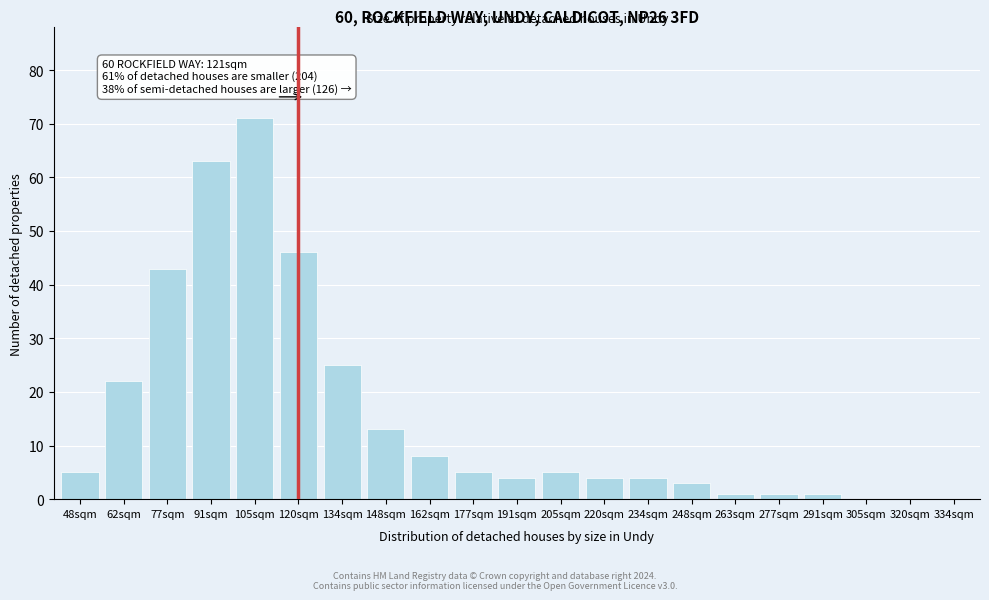

Reading left to right, list all the values displayed in this chart.

48sqm=5	62sqm=22	77sqm=43	91sqm=63	105sqm=71	120sqm=46	134sqm=25	148sqm=13	162sqm=8	177sqm=5	191sqm=4	205sqm=5	220sqm=4	234sqm=4	248sqm=3	263sqm=1	277sqm=1	291sqm=1	305sqm=0	320sqm=0	334sqm=0